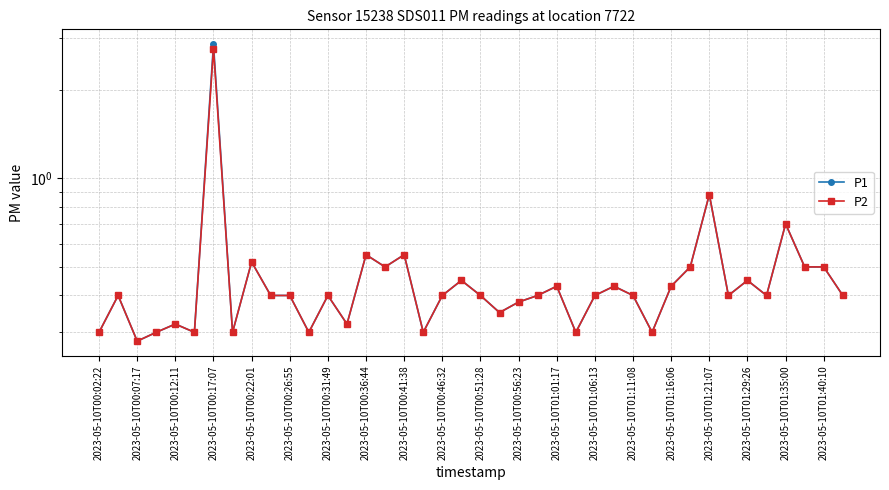

Which series has the widest spread of values?

P1